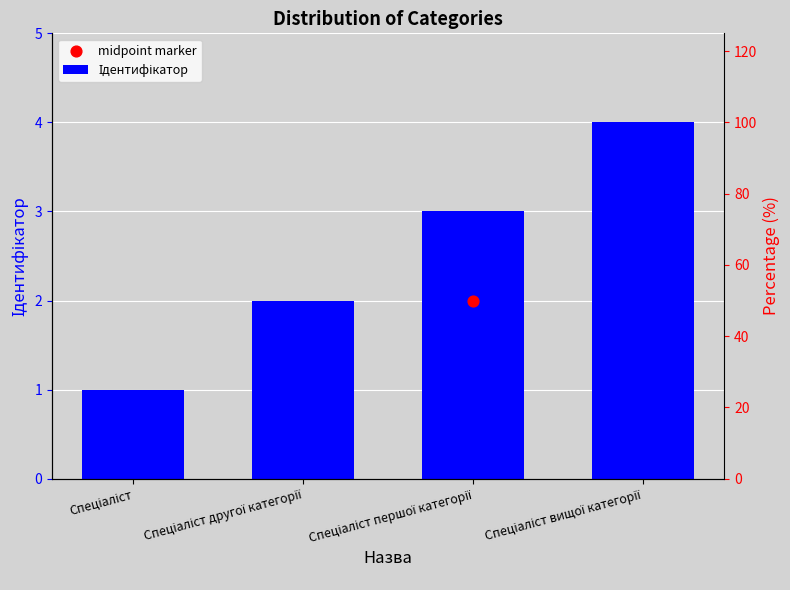

What is the ratio of the value at Спеціаліст вищої категорії to the value at Спеціаліст другої категорії?

2.0